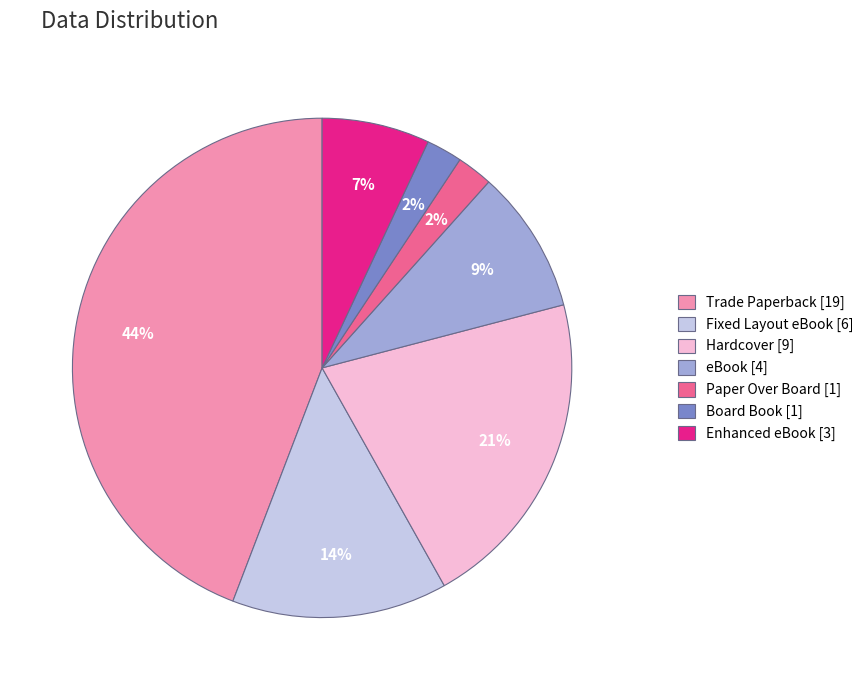

Does Fixed Layout eBook account for over 50% of the chart?

No